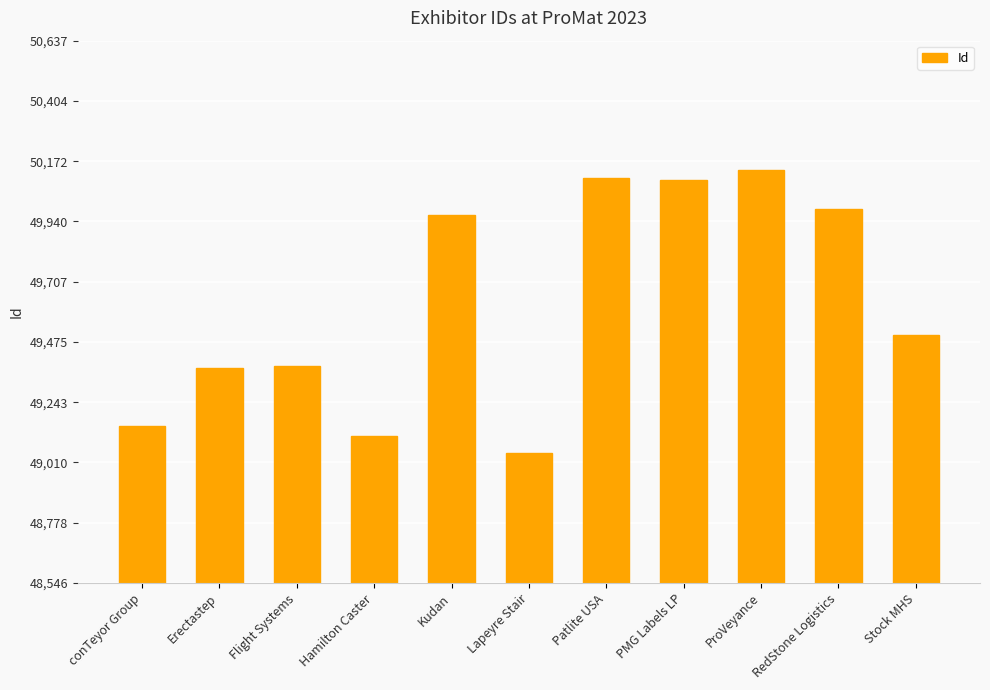

What is the approximate value at Kudan, to the nearest 10?

49960